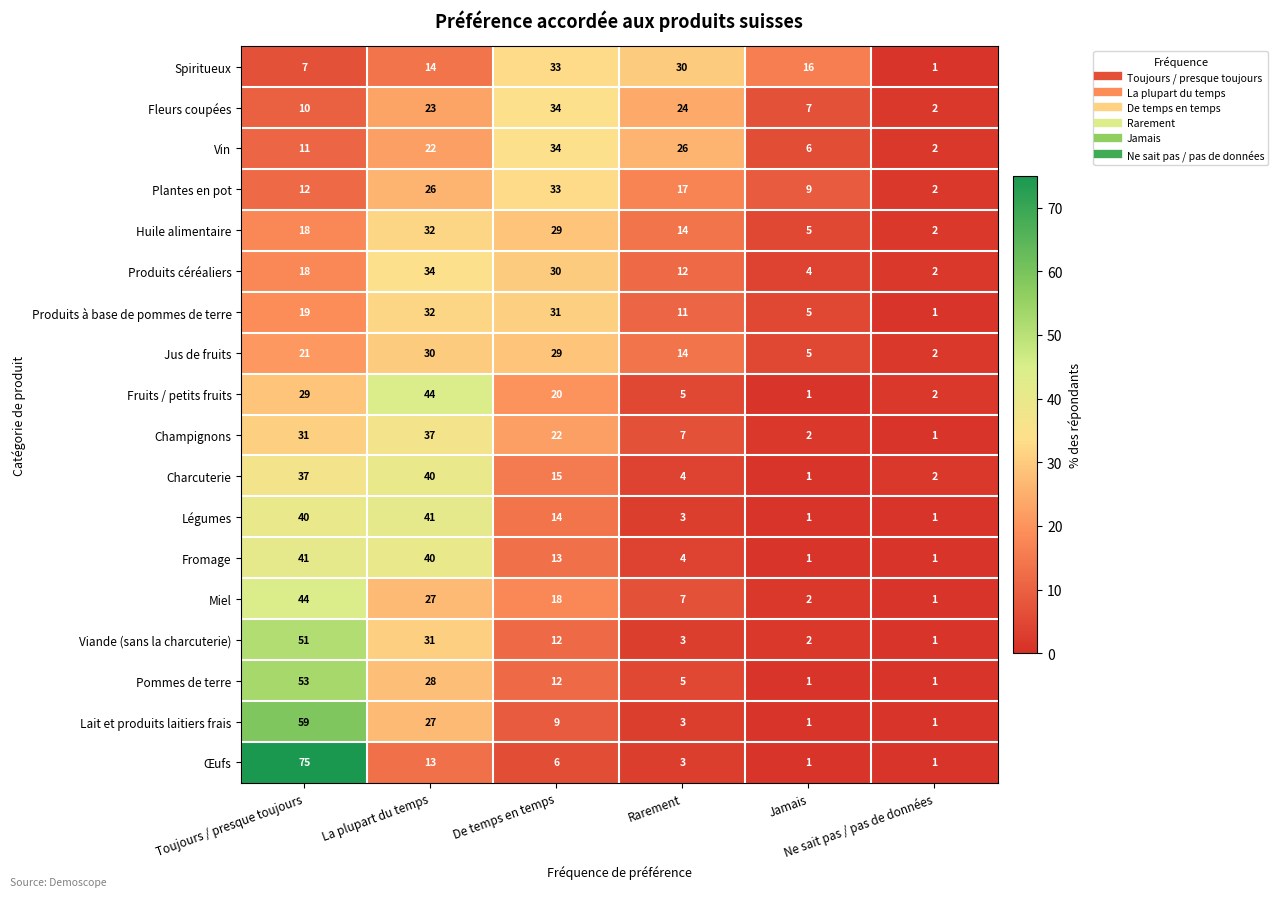

Which series has the widest spread of values?

Œufs